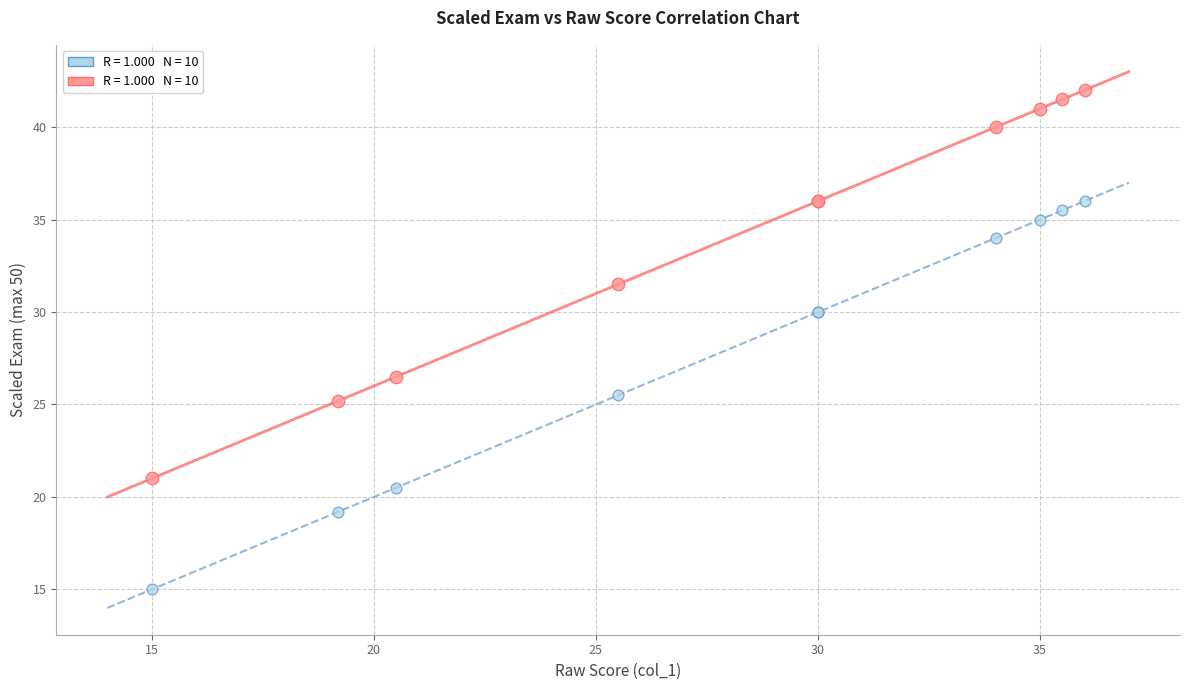

Across all series, what Y value is closest to 28?

26.5